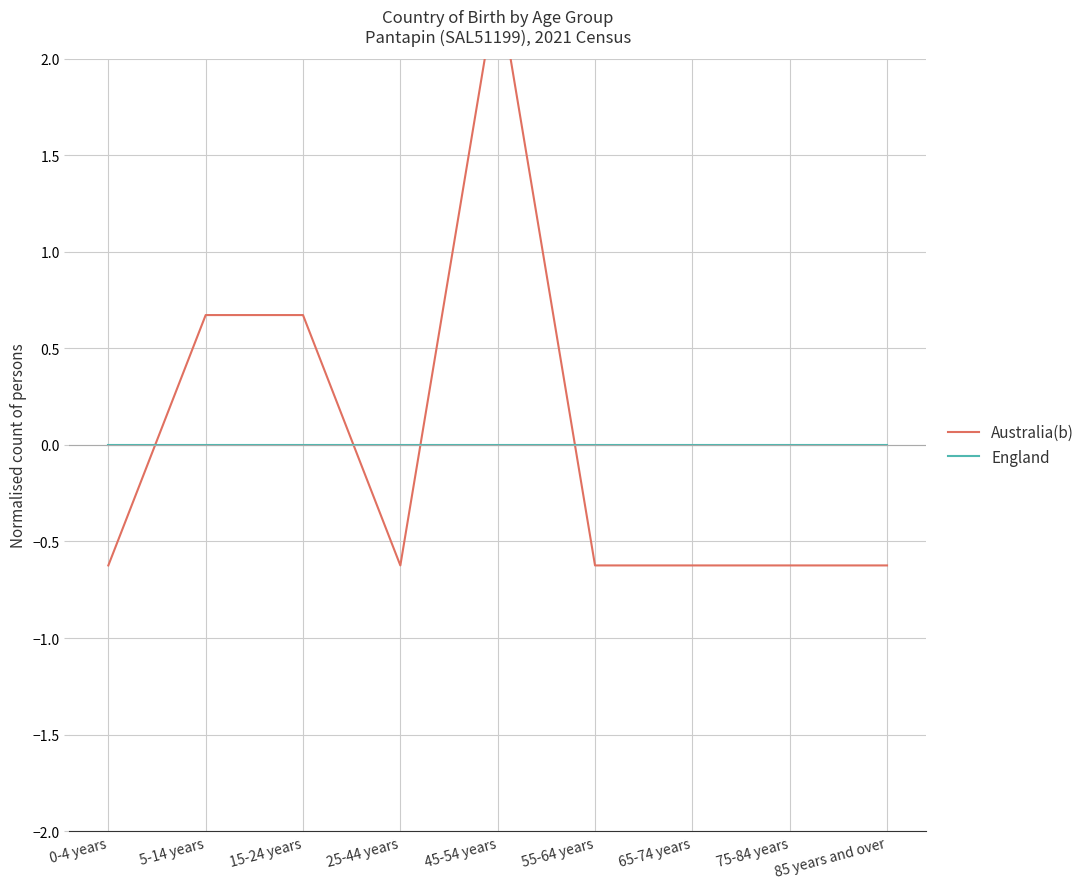

Between which two adjacent categories do Australia(b) and England first intersect?

0-4 years and 5-14 years